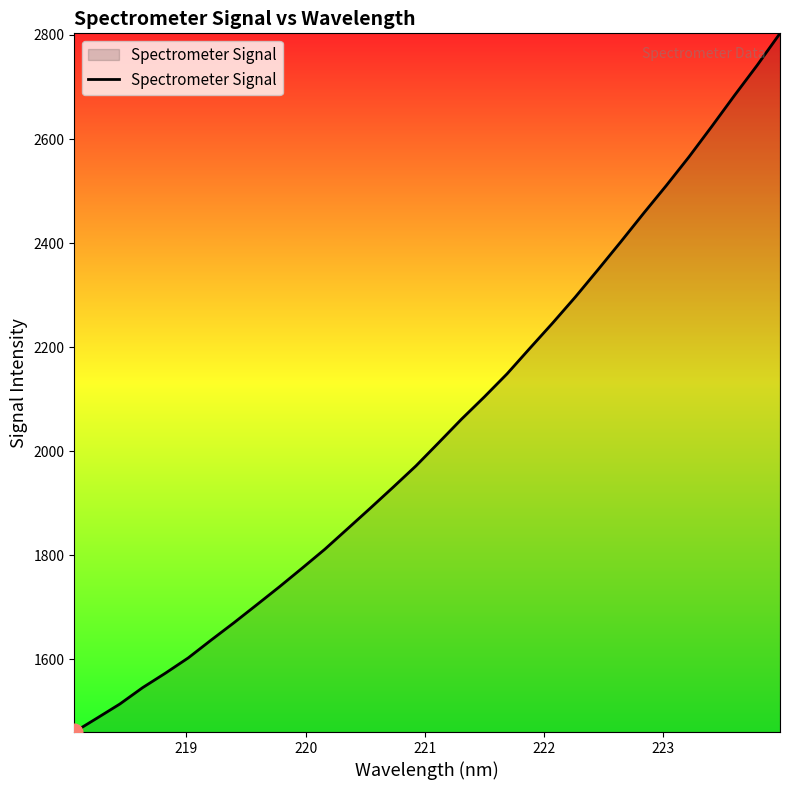

What is the difference between the maximum and minimum values?

1342.5